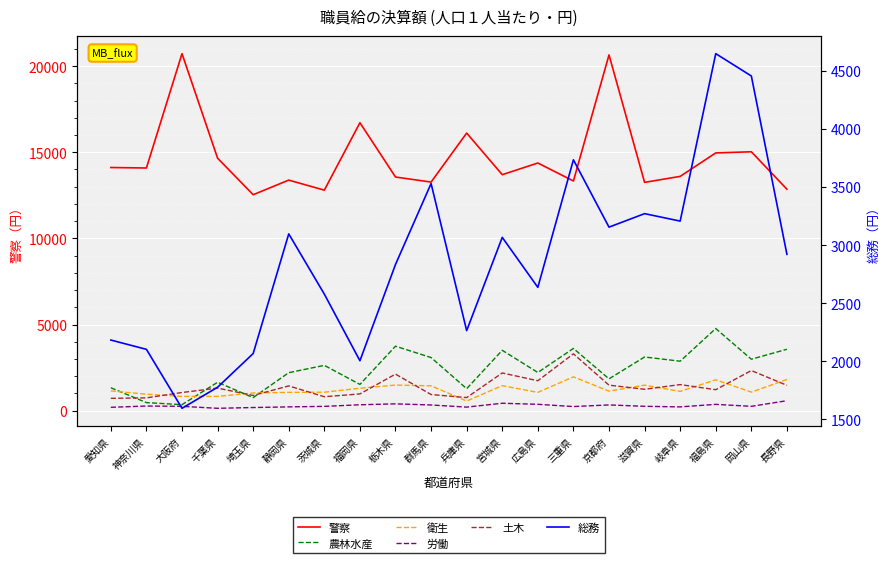

What is the spread (max minus min) of values at 栃木県?

13167